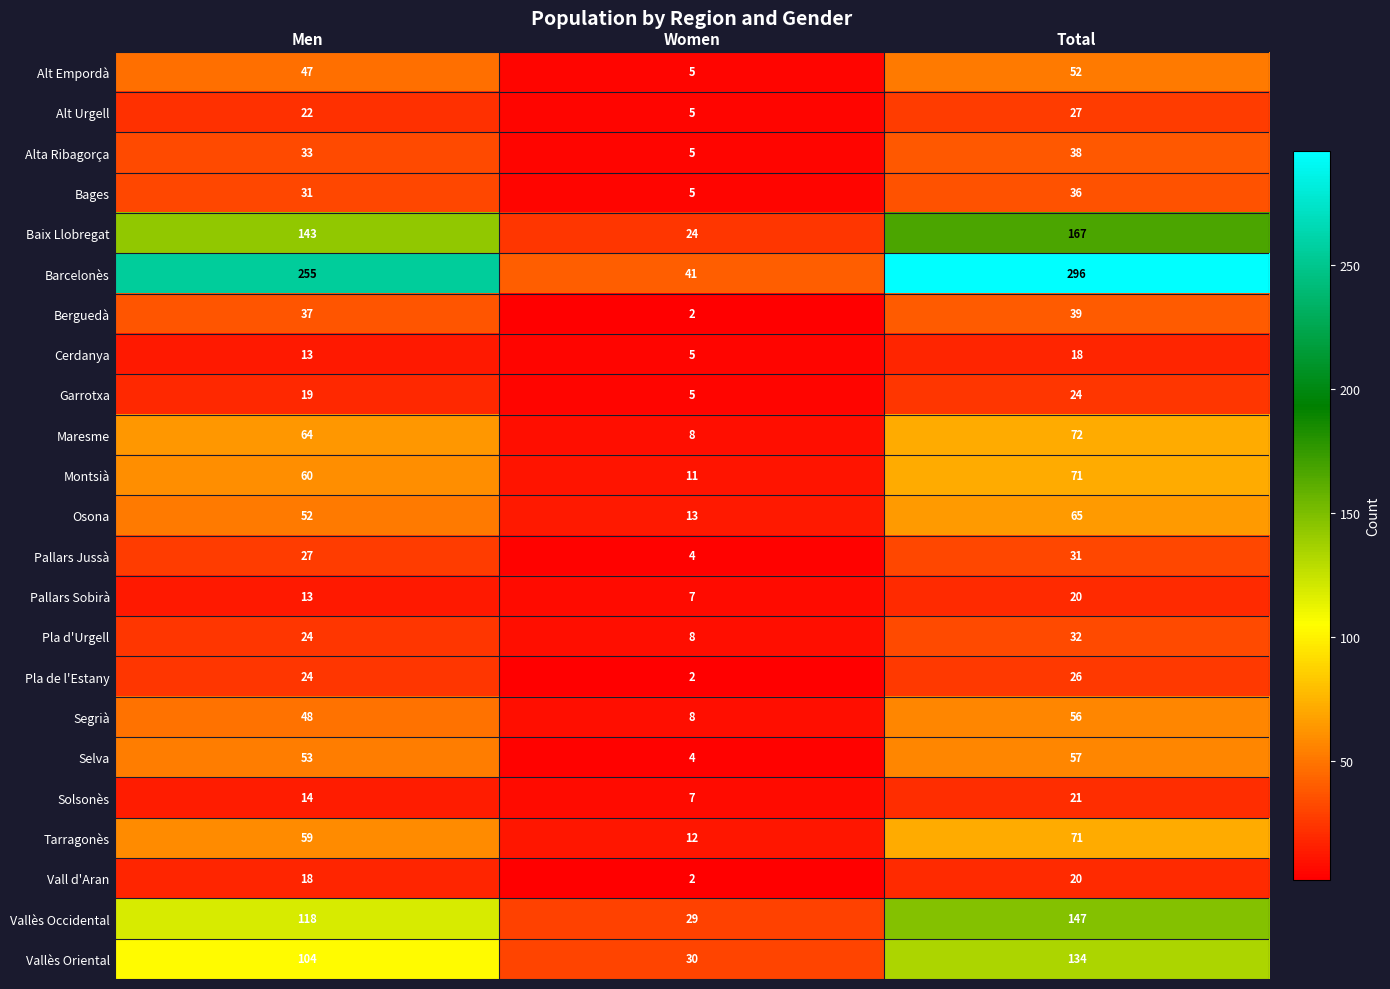

What is the sum of all Vallès Oriental values?

268